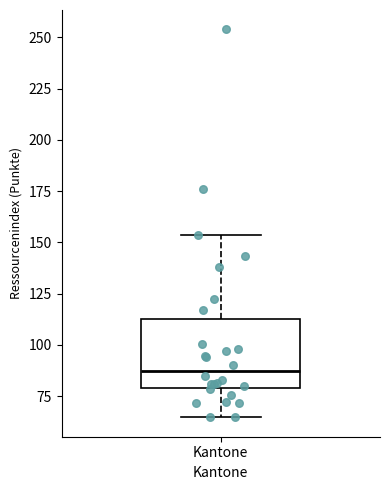

Where does the upper whisker of the box for Kantone end on the y-axis? The values are not printed on the chart, so give them approximately, as read against the axis.

155